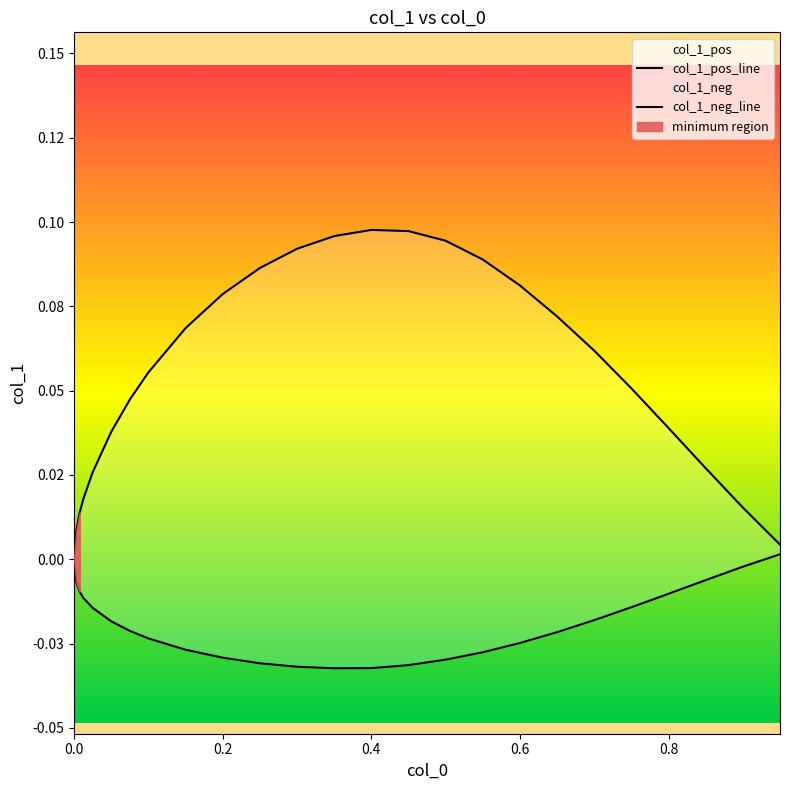

How many values in col_1_neg_line are above zero?

1